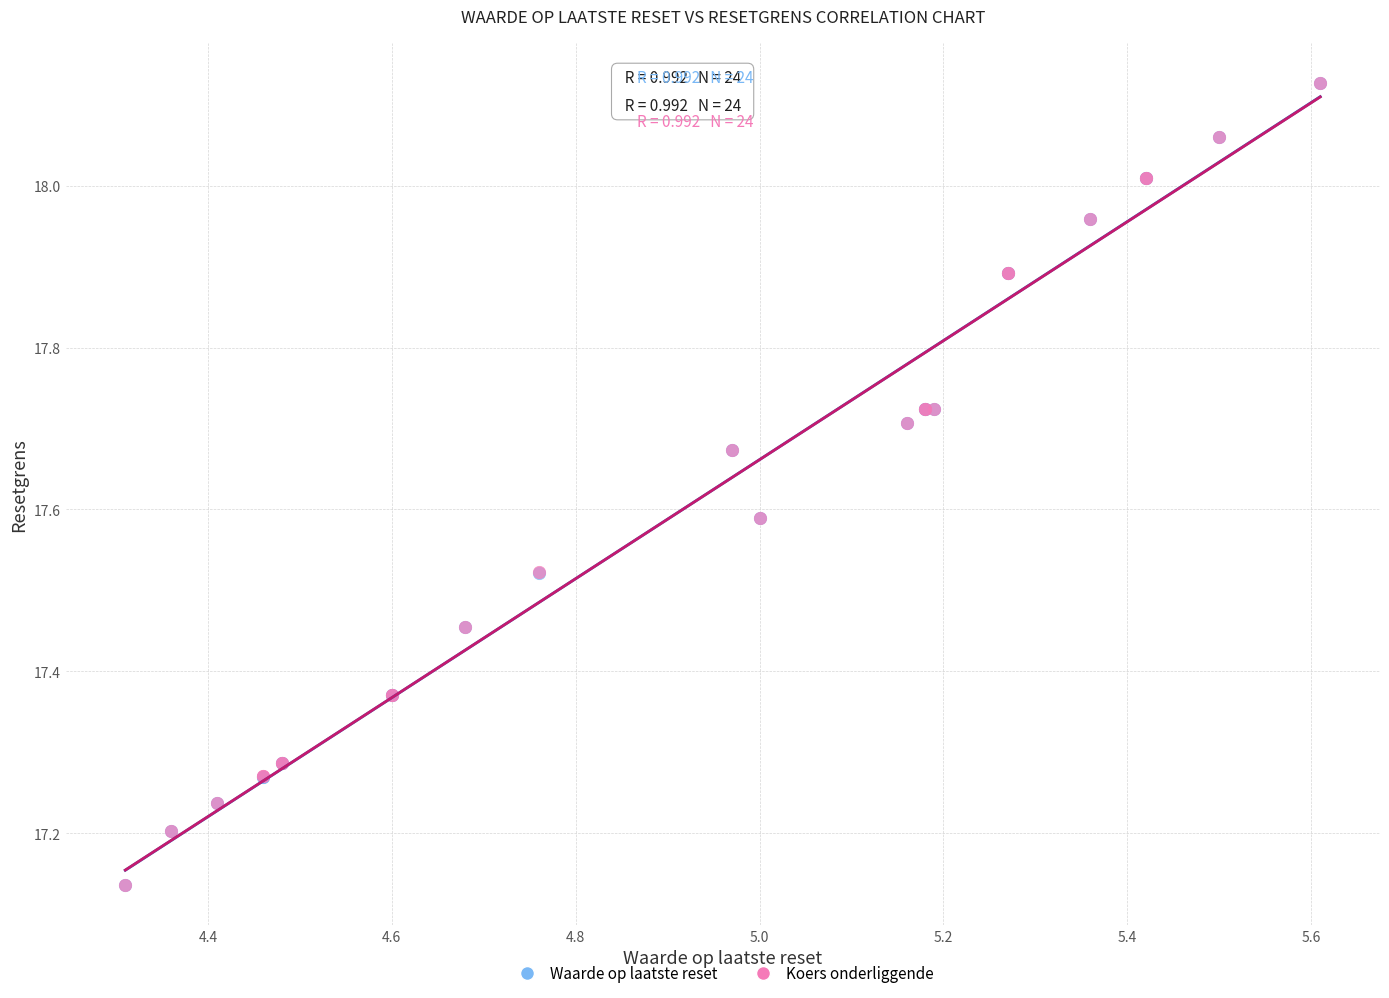

What are all the series names shown in the legend?

Waarde op laatste reset, Koers onderliggende